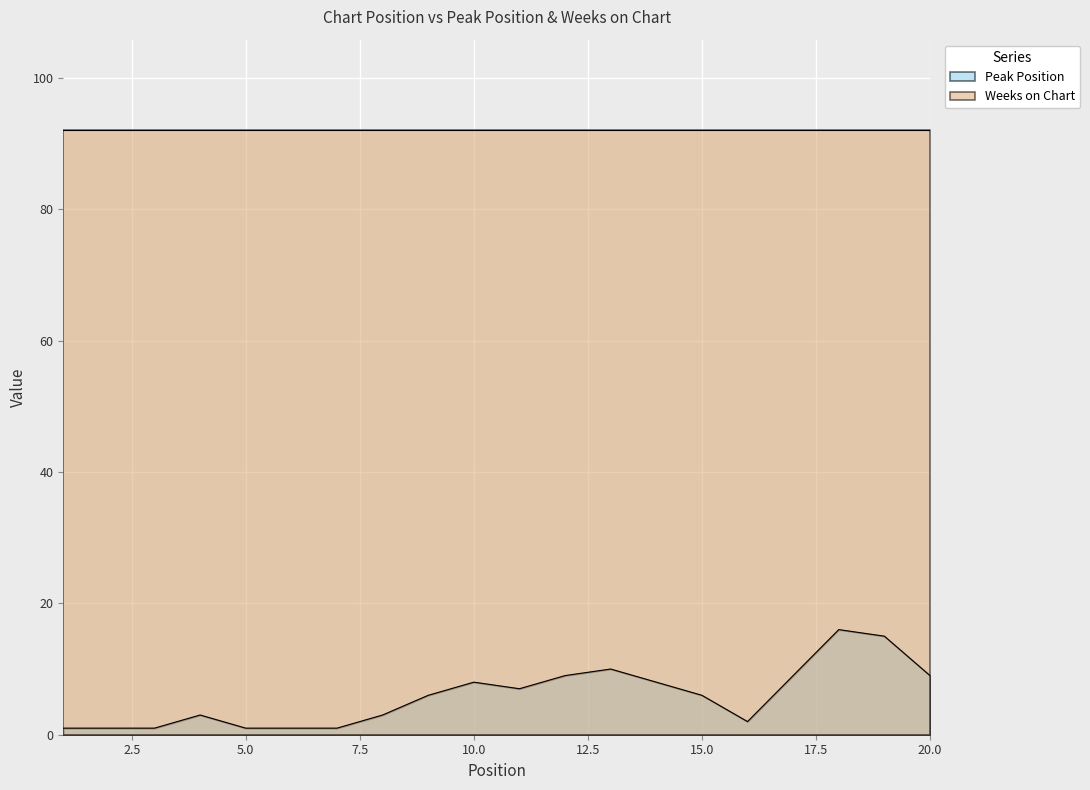

Between 8 and 18, which is larger?

18